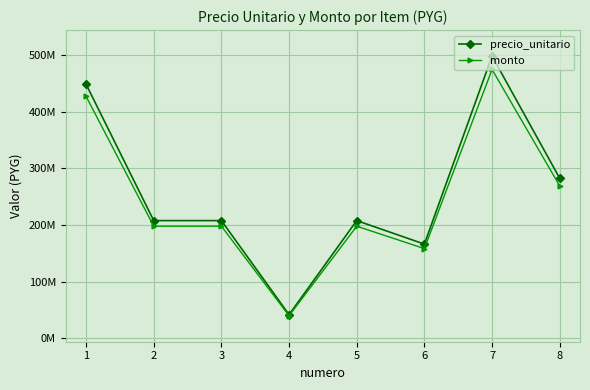

True or false: precio_unitario and monto cross at least once.

False